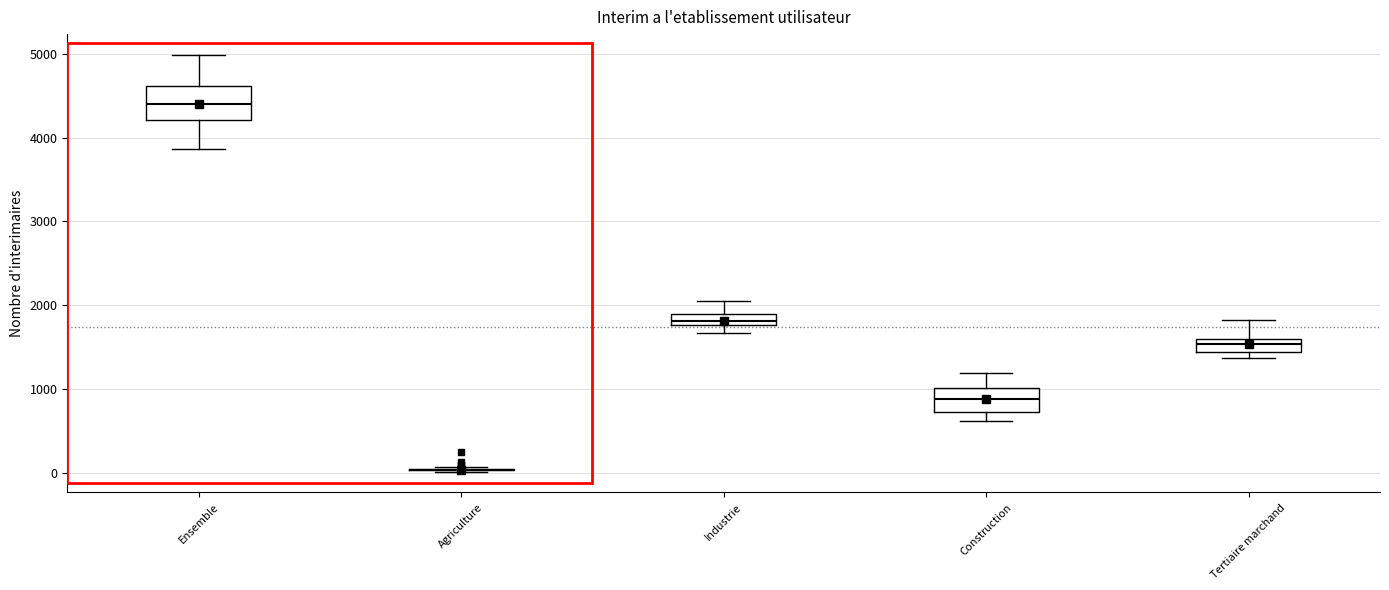

Which box is the tallest, from its lower edge to its upper edge?

Ensemble